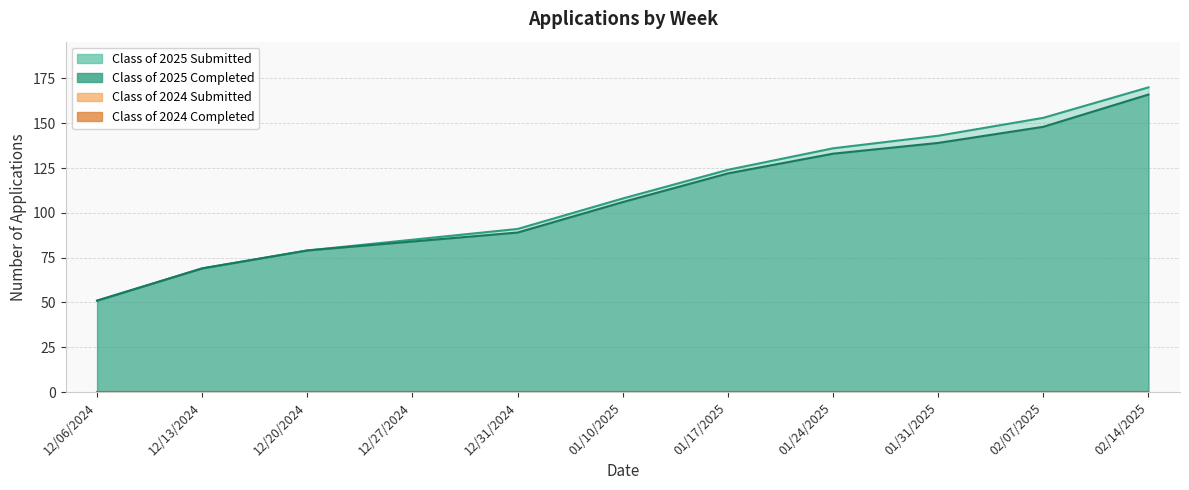

How many values in the Class of 2025 Submitted series are below 108?

5